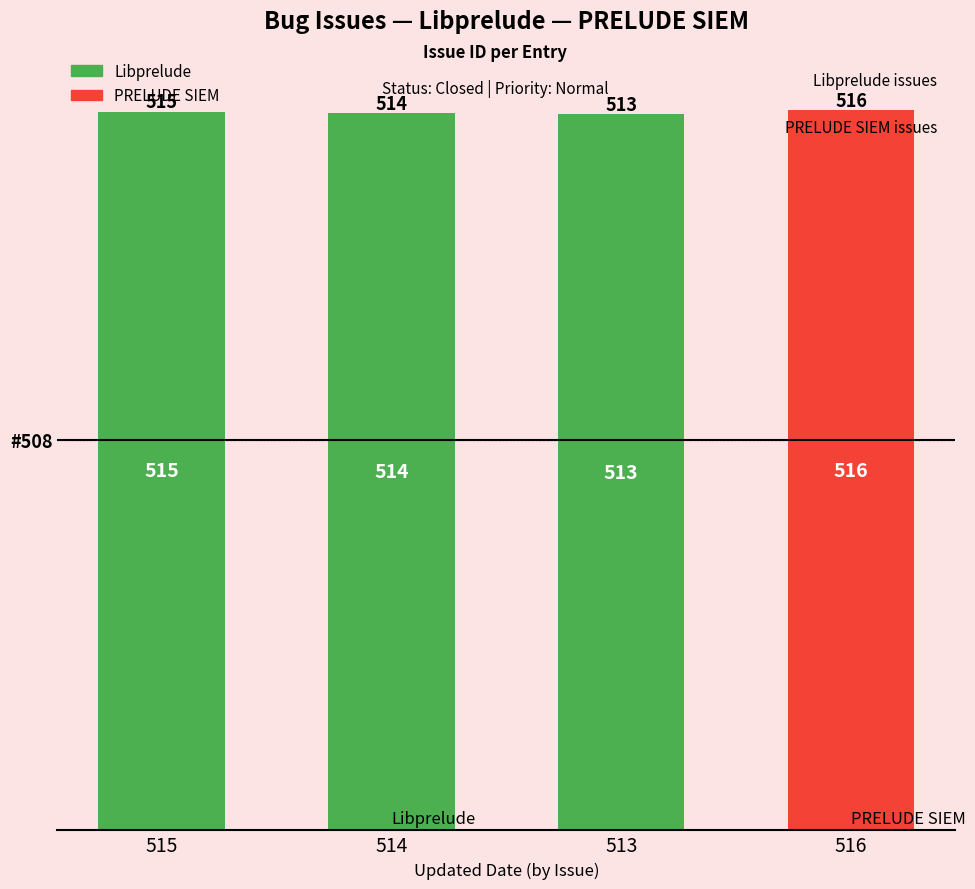

Reading left to right, list all the values displayed in this chart.

515	514	513	516